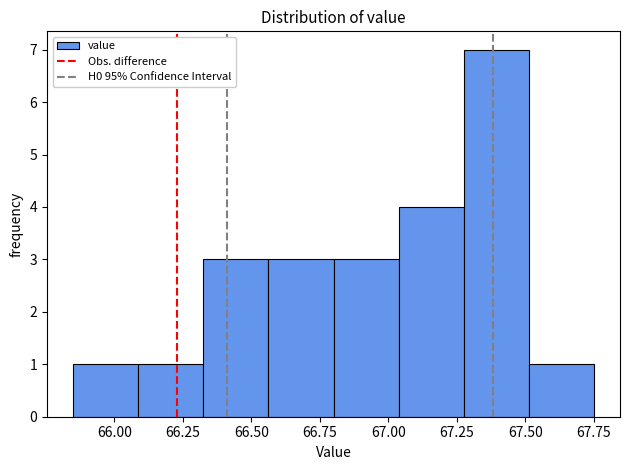

What is the height of the bar covering 66.55 to 66.80 on the x-axis? Neither the bar edges nor the heights are printed on the chart, so give them approximately, as read against the axes.

3